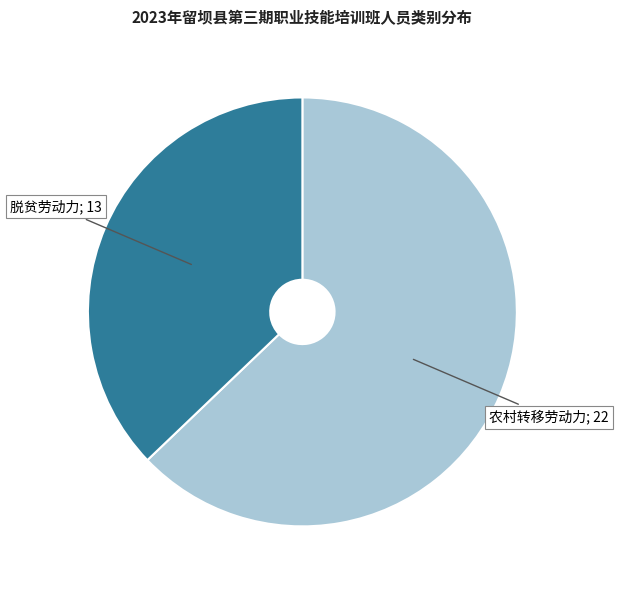

Is there any slice that represents more than half of the pie?

Yes